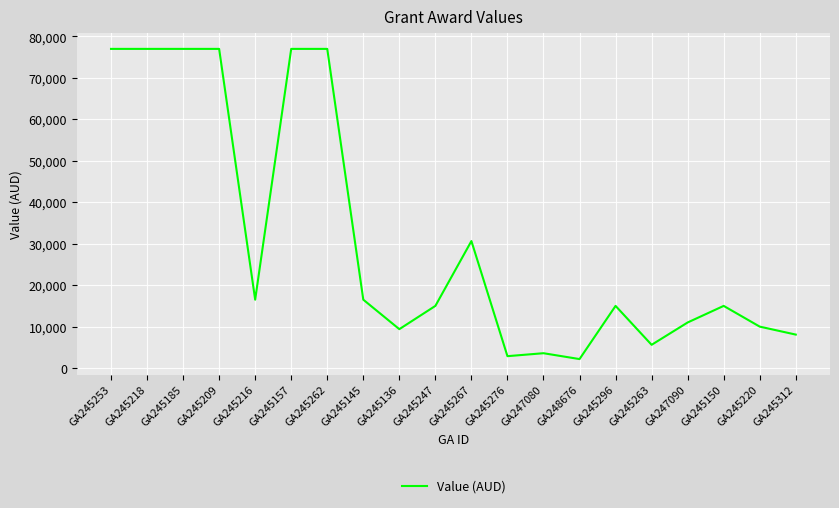

What is the maximum value shown in the chart?

77000.0